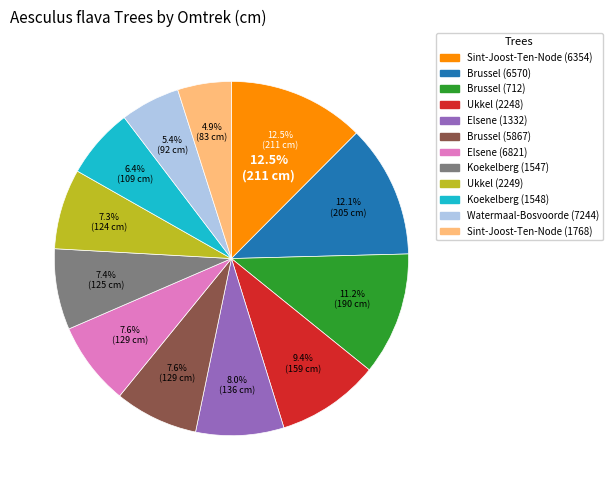

To the nearest percent, what is the average slice percentage?

8%